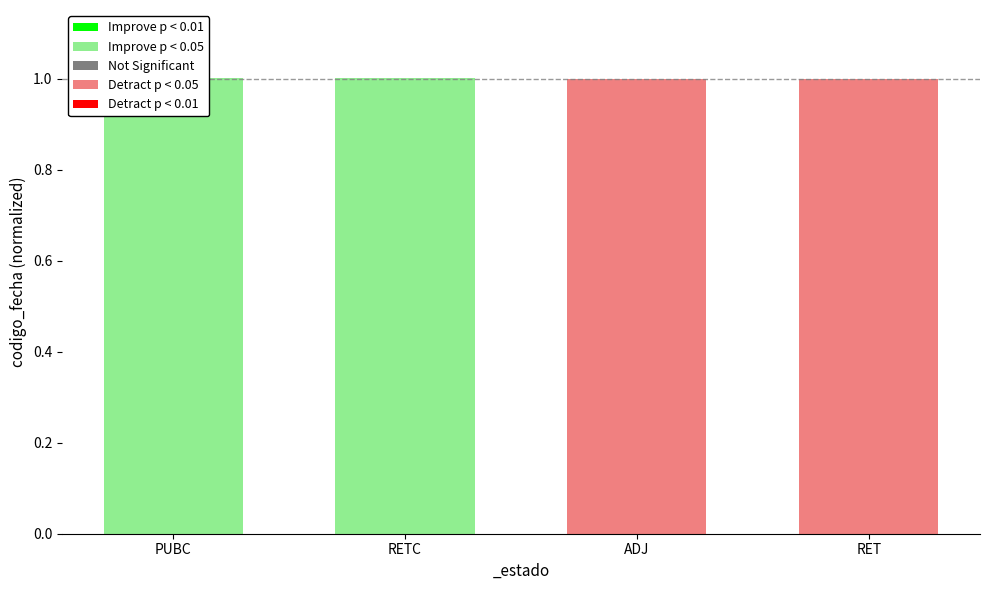

What is the minimum value shown in the chart?

1.0